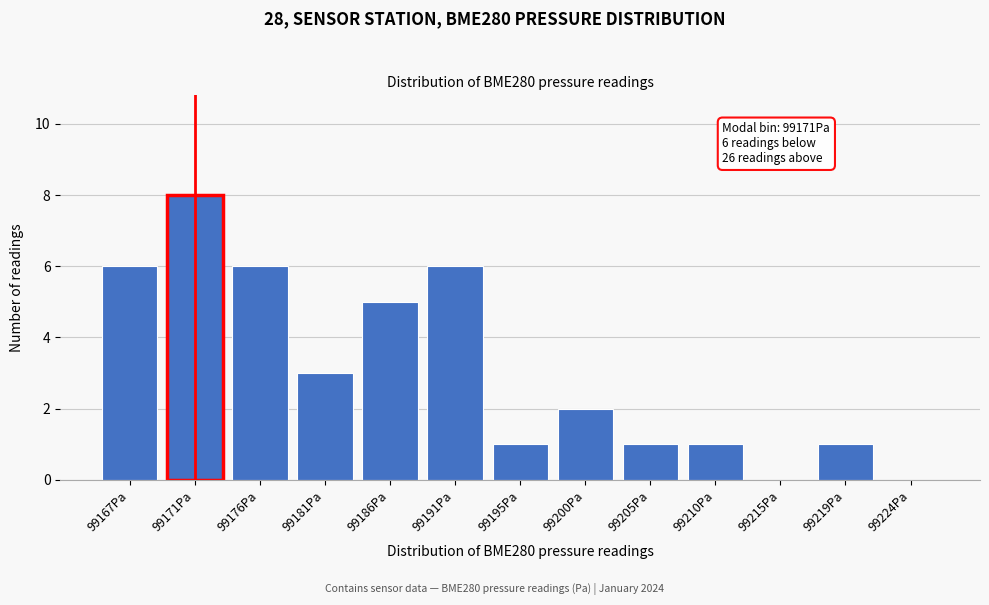

Reading left to right, what are all the values shown in this chart?

99167Pa=6	99171Pa=8	99176Pa=6	99181Pa=3	99186Pa=5	99191Pa=6	99195Pa=1	99200Pa=2	99205Pa=1	99210Pa=1	99215Pa=0	99219Pa=1	99224Pa=0